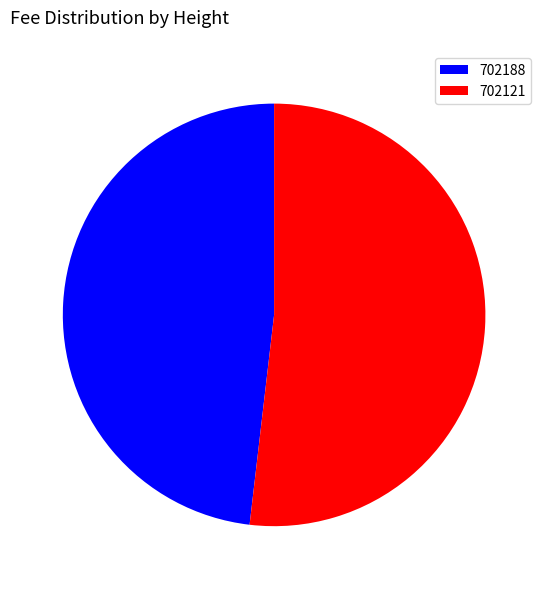

Does 702188 account for over 50% of the chart?

No